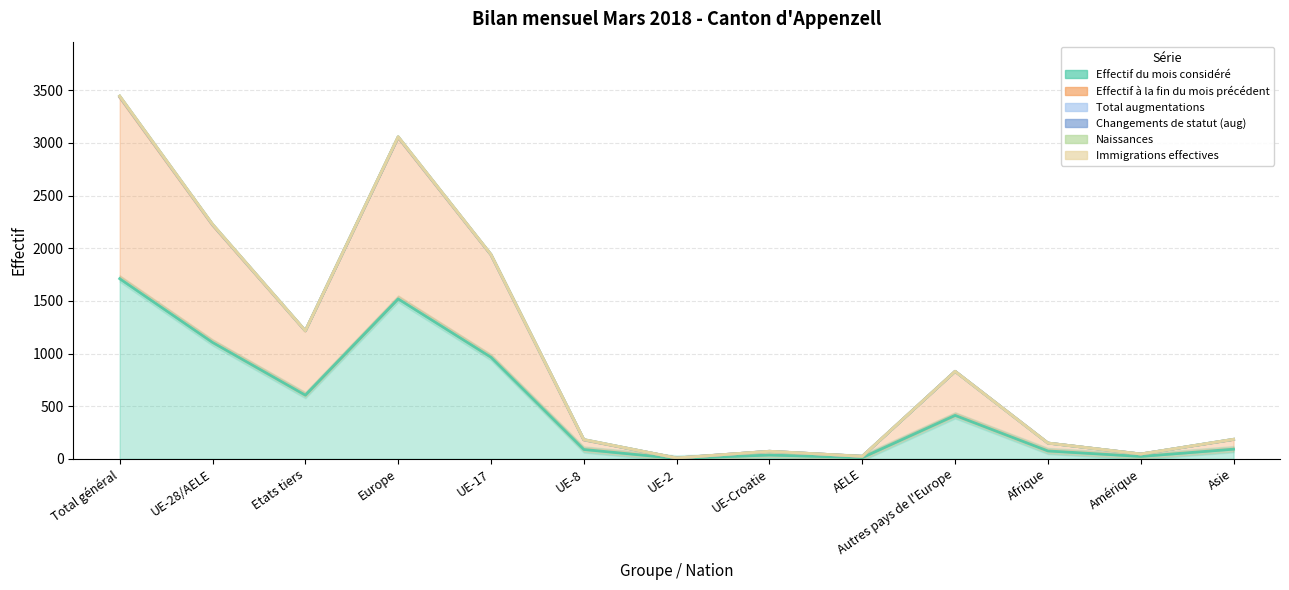

List the labels in order of Effectif du mois considéré value, smallest first.

UE-2, AELE, Amérique, UE-Croatie, Afrique, UE-8, Asie, Autres pays de l'Europe, Etats tiers, UE-17, UE-28/AELE, Europe, Total général